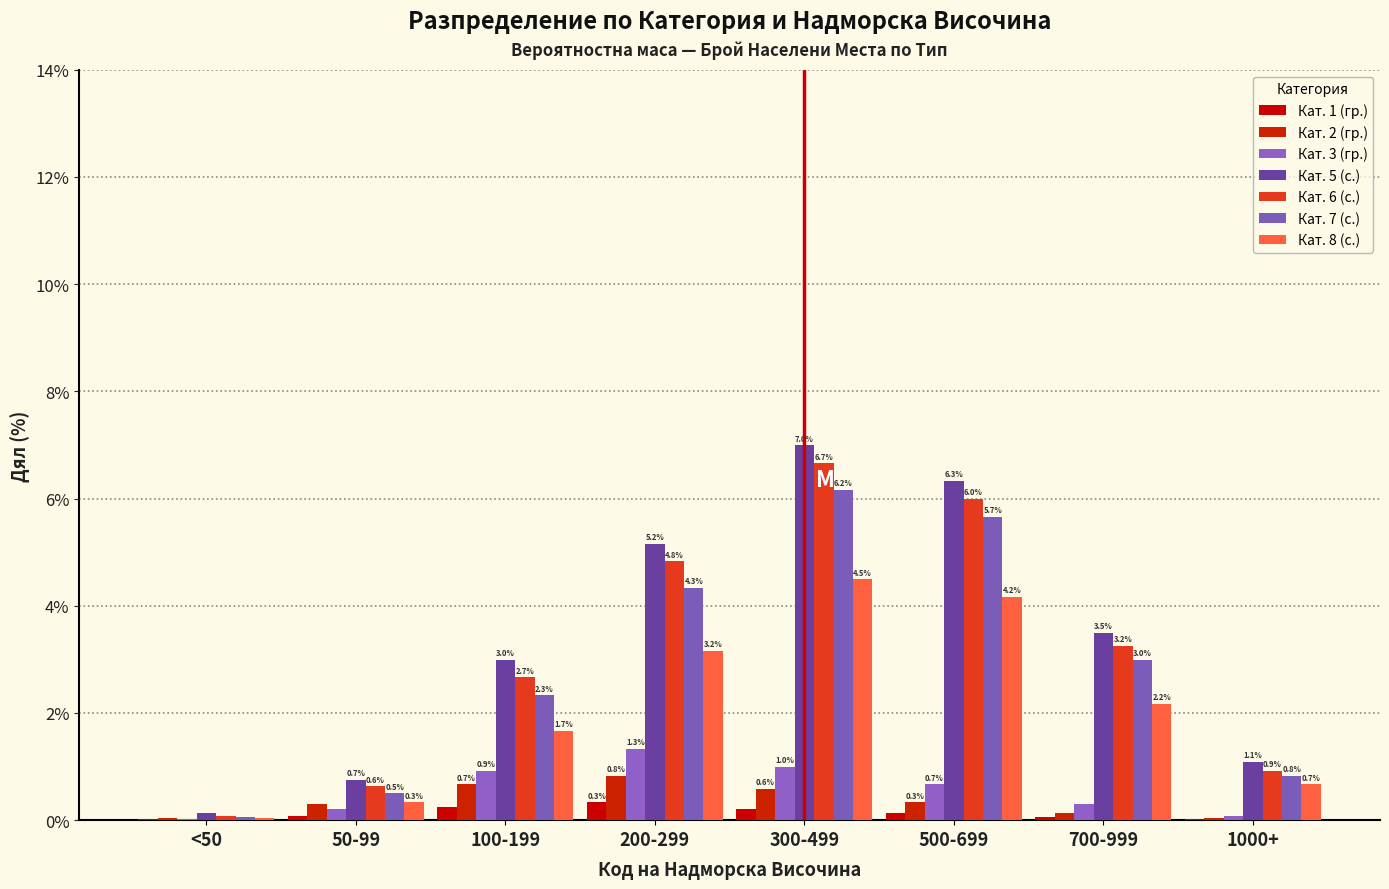

Does the chart contain stacked bars?

No